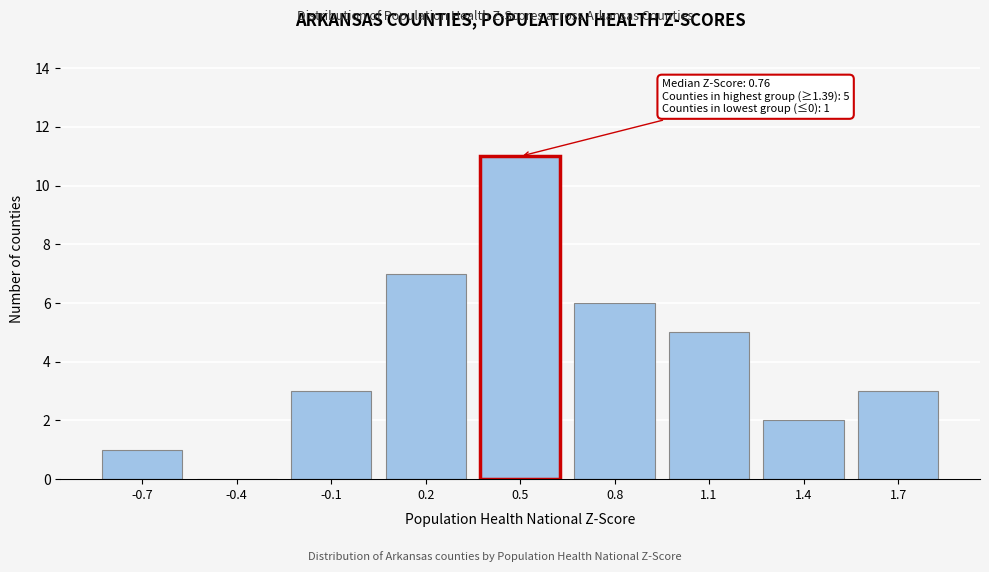

The value at -0.1 is 5. True or false?

False